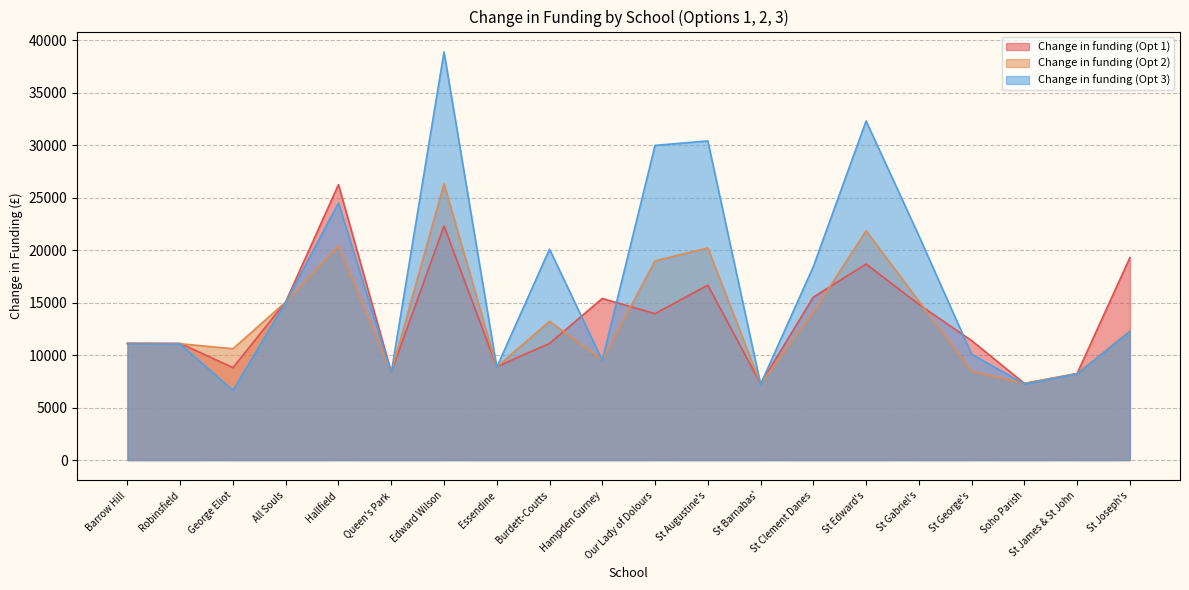

What is the difference between the Change in funding (Opt 2) values at George Eliot and St Gabriel's?

4541.8